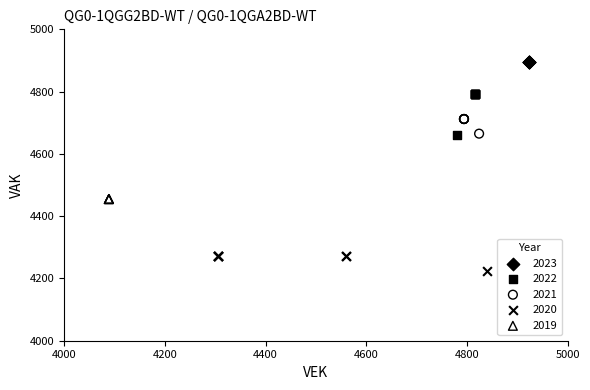

Which series reaches the maximum Y coordinate?

2023